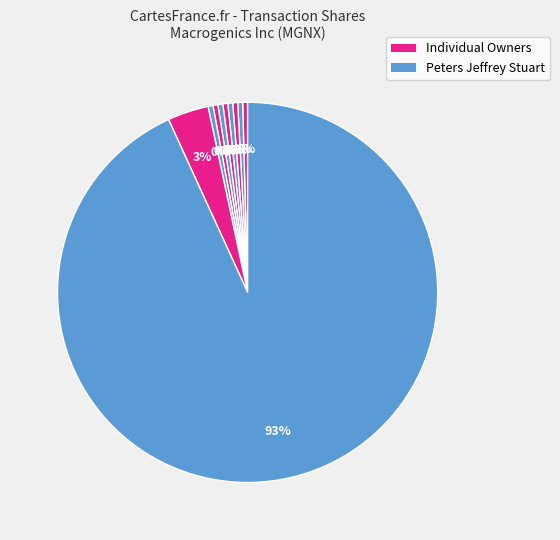

To the nearest percent, what is the average slice percentage?

9%